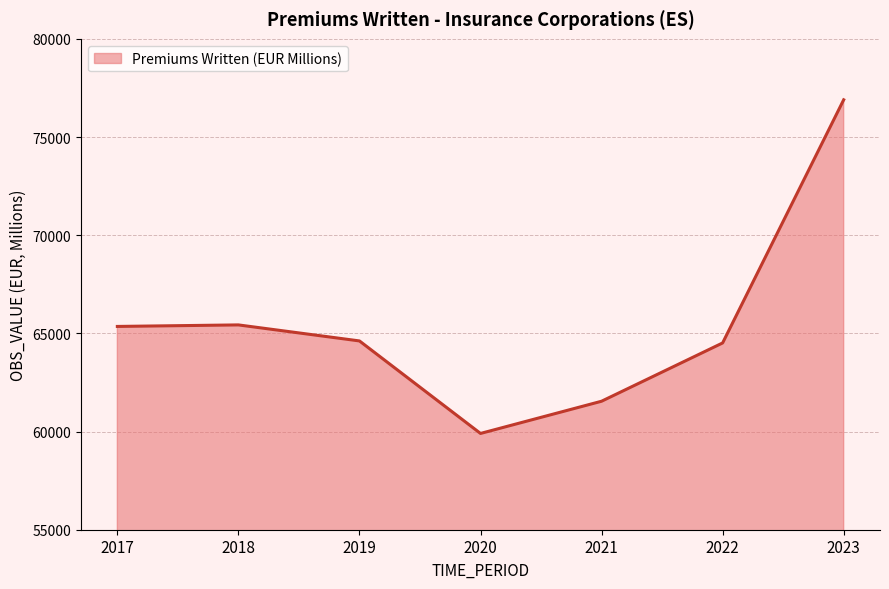

What is the maximum value shown in the chart?

76895